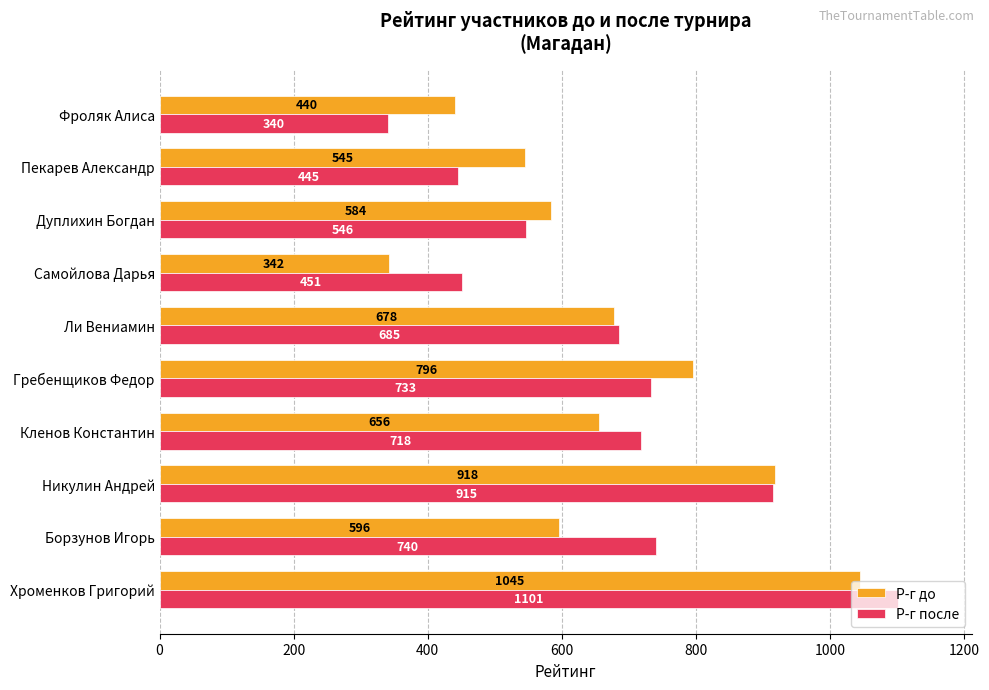

What are all the series names shown in the legend?

Р-г до, Р-г после